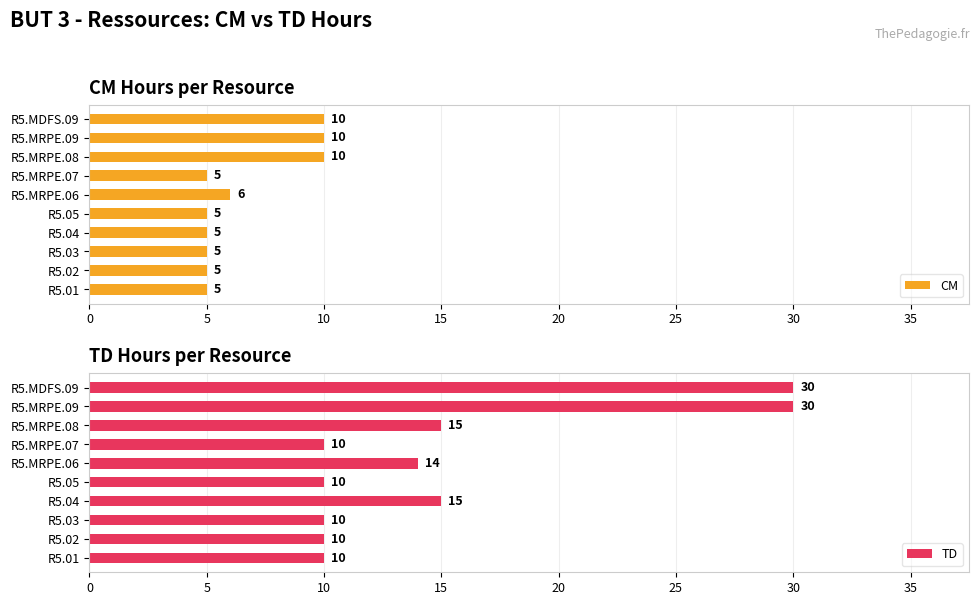

What is the difference between the maximum and minimum values in the CM series?

5